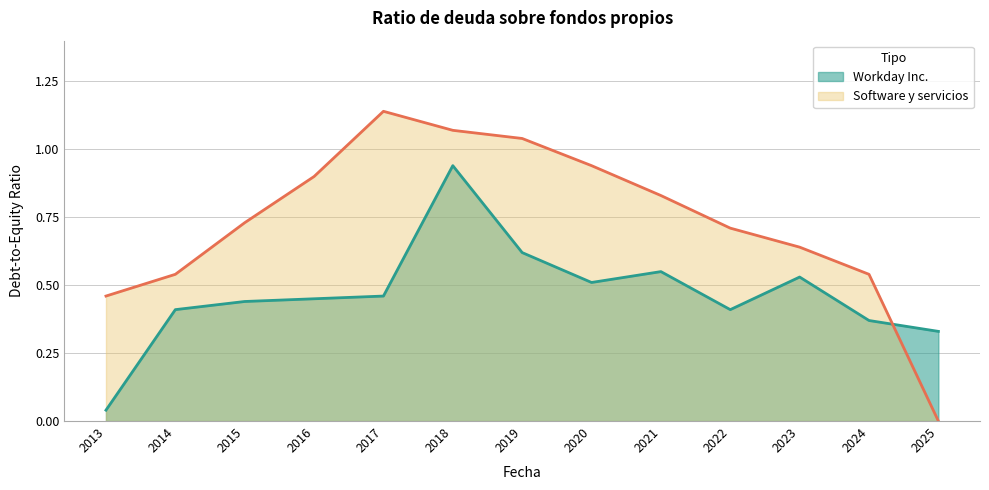

Reading left to right, what are all the values shown in this chart?

Workday Inc.: 0.0	0.4	0.4	0.5	0.5	0.9	0.6	0.5	0.6	0.4	0.5	0.4	0.3
Software y servicios: 0.5	0.5	0.7	0.9	1.1	1.1	1.0	0.9	0.8	0.7	0.6	0.5	0.0